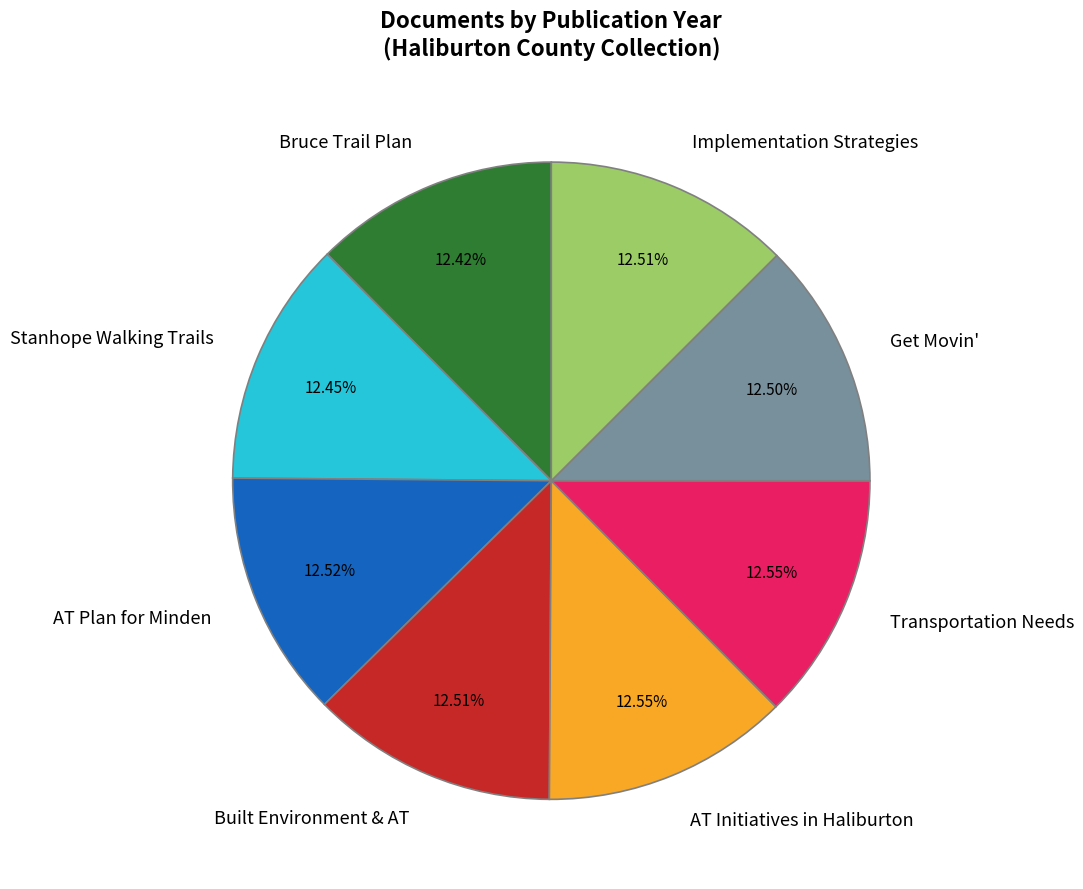

Is there any slice that represents more than half of the pie?

No